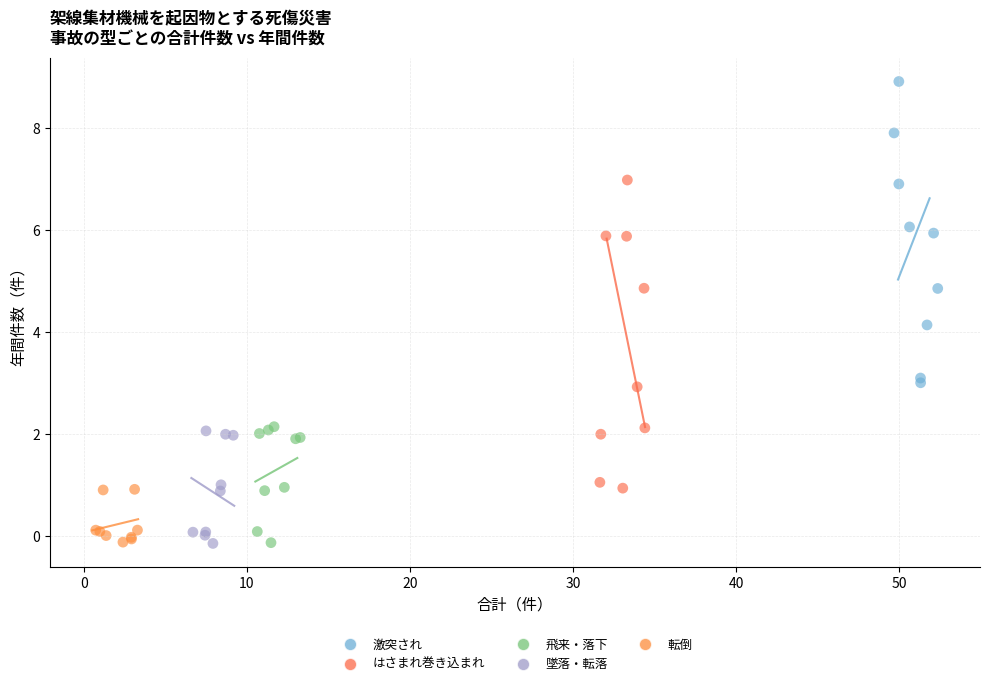

Which series reaches the maximum Y coordinate?

激突され